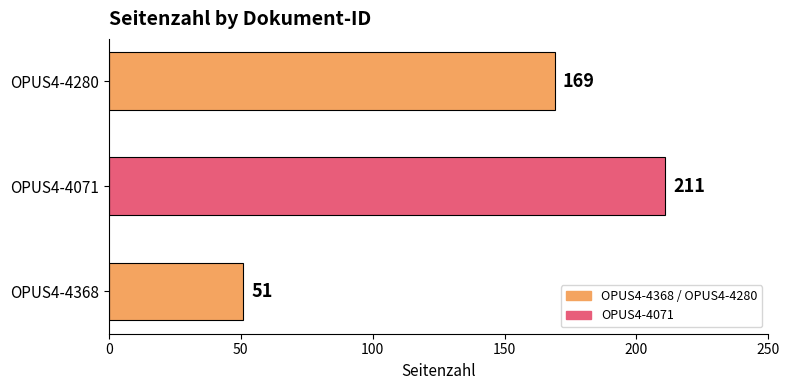

At which category does the chart reach its minimum across all series?

OPUS4-4368